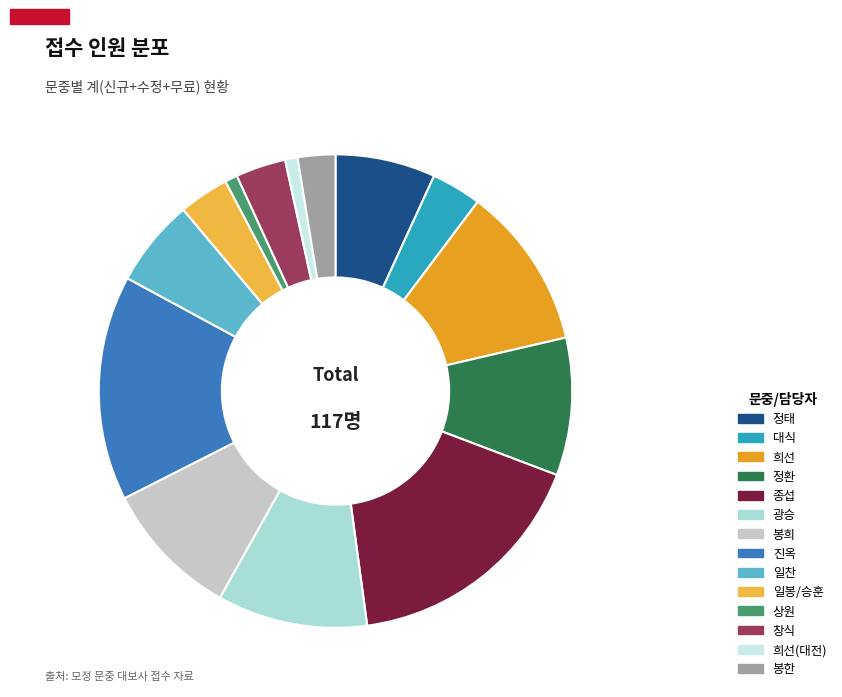

To the nearest percent, what is the difference between the largest and smallest slice percentages?

16%